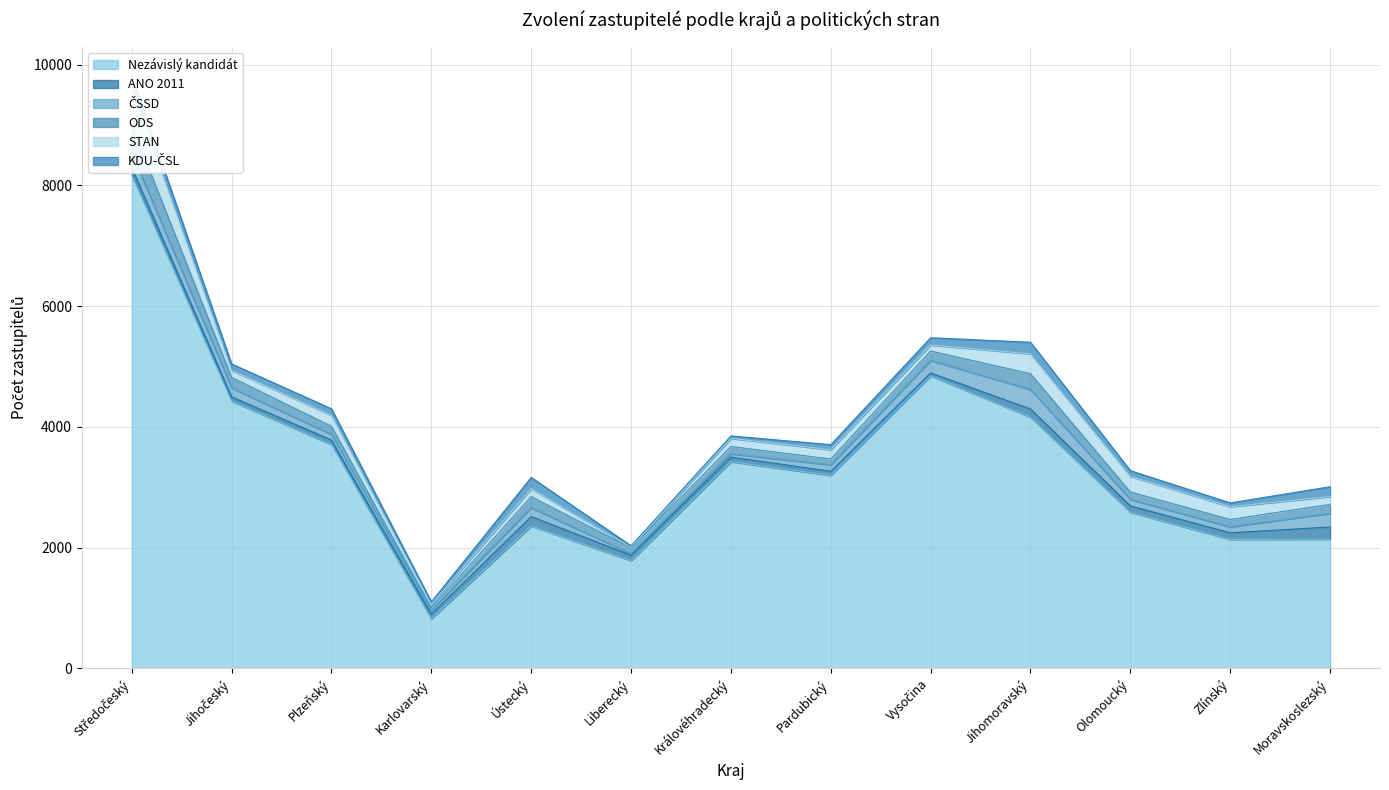

The value of ČSSD at Jihočeský is 222. True or false?

False